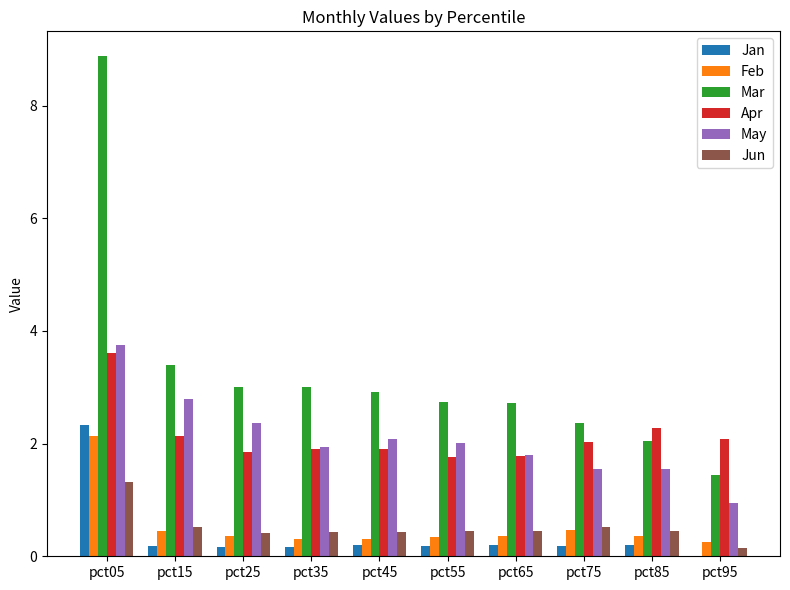

Which label corresponds to the largest value in the chart?

pct05